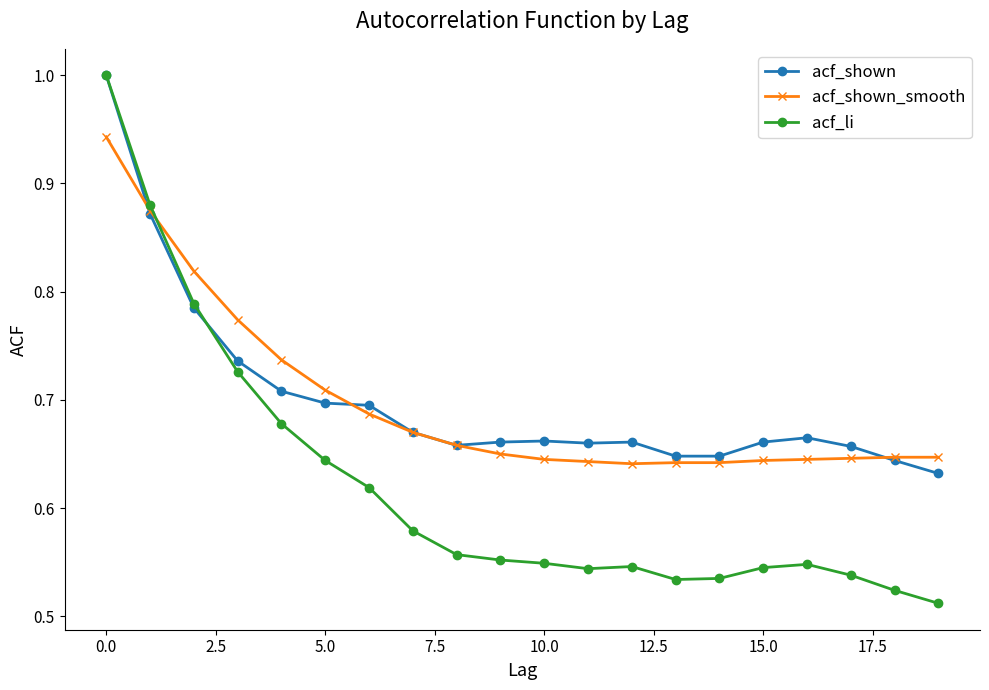

What is the value of the acf_li point at the 1st from the left?

1.0